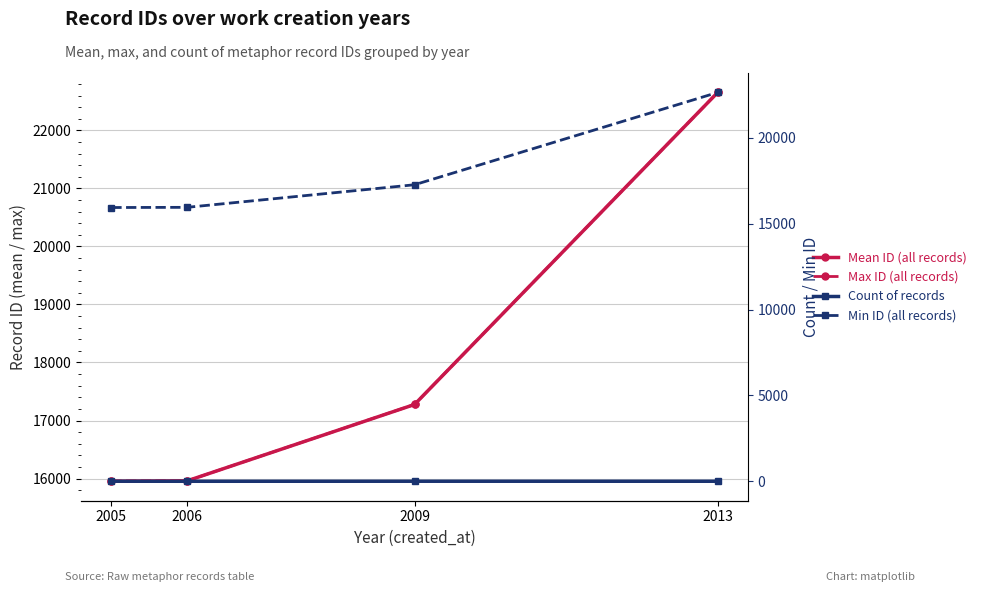

What value does the Max ID (all records) series have at 2009?

17277.0